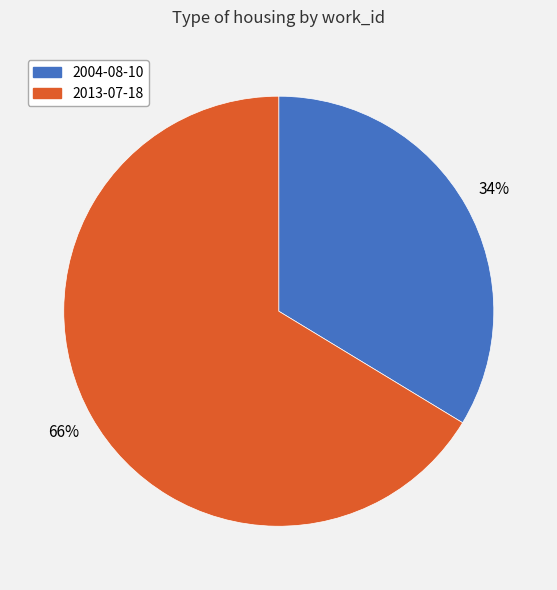

To the nearest percent, what is the combined percentage of 2004-08-10 and 2013-07-18?

100%